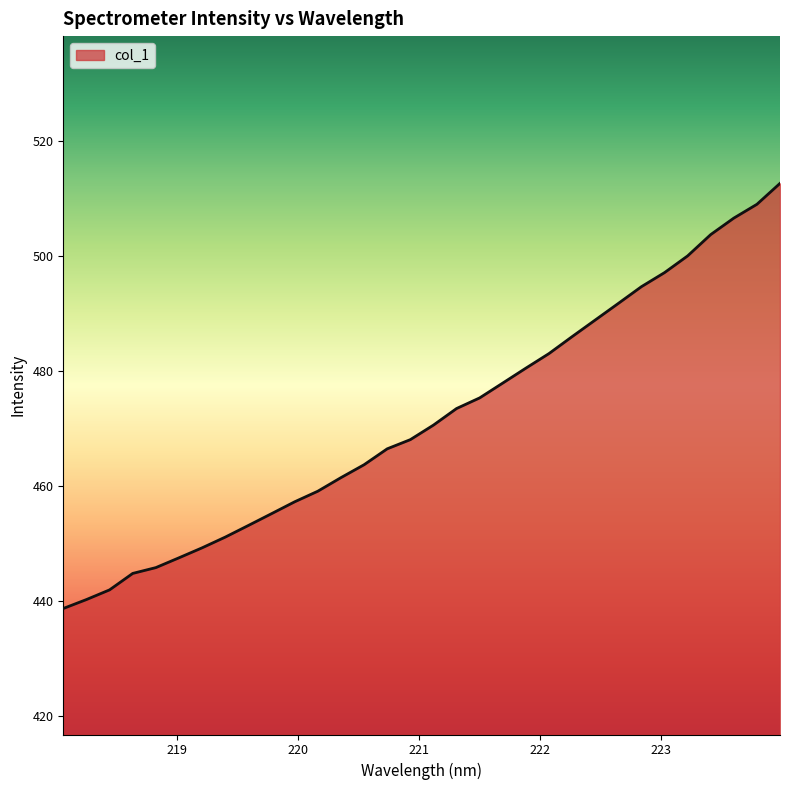

What is the difference between the maximum and minimum values?

74.0